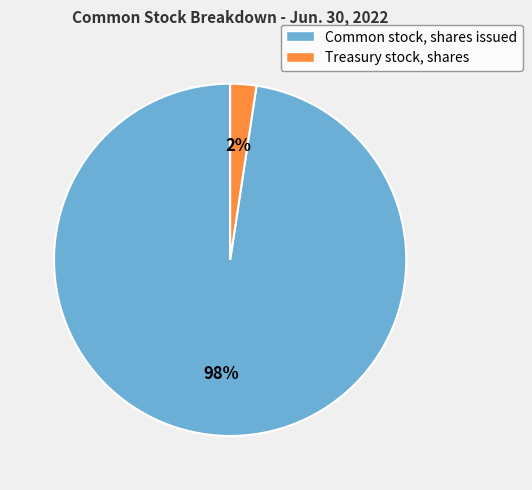

Does any single category account for the majority?

Yes